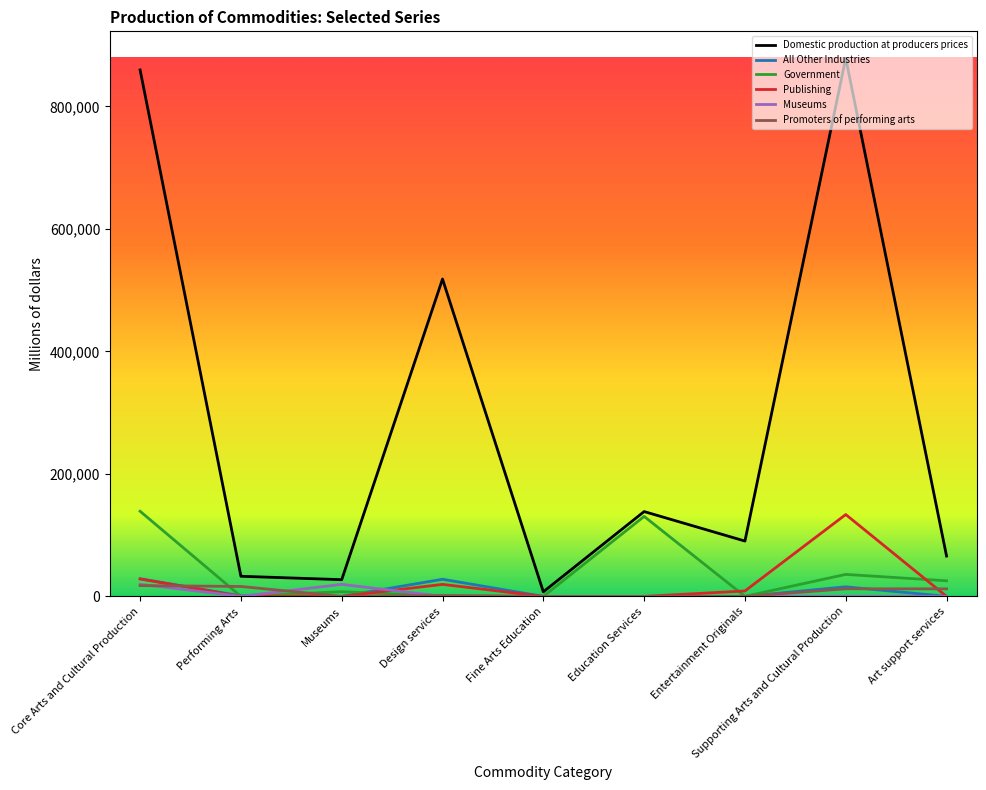

In Publishing, how many points are higher than both neighbors (excluding endpoints)?

2